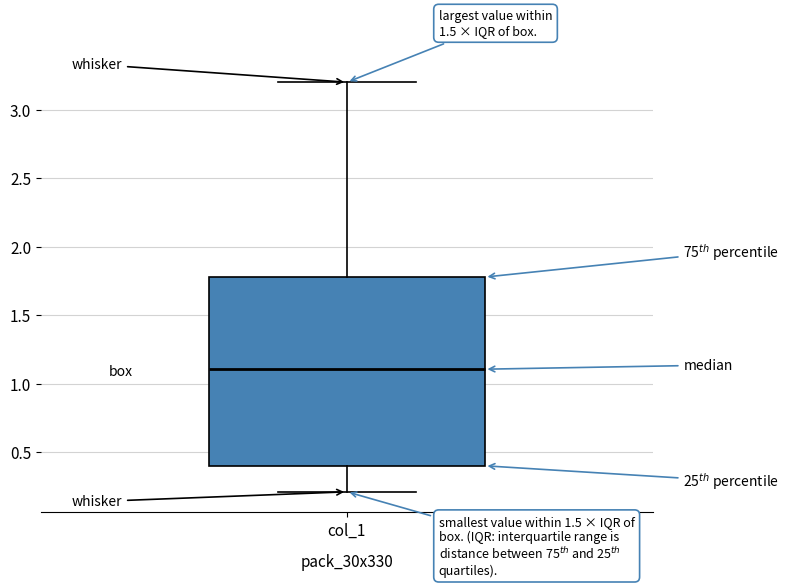

Transcribe this box plot: give where the median line is, the range the box spans, and where the two whiskers end, as read against the y-axis. The values are not printed on the chart, so give them approximately, as read against the axis.

median 1.1, box 0.4 to 1.8, whiskers 0.2 to 3.2